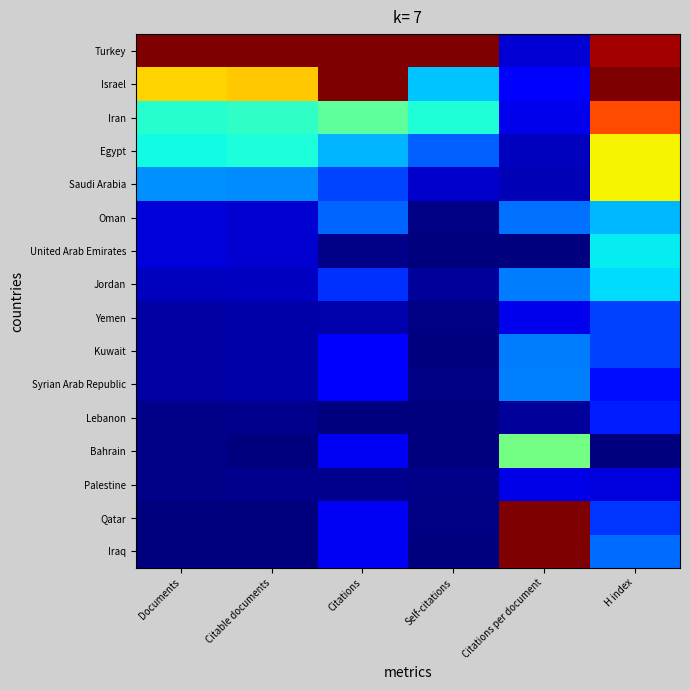

At how many categories does at least one series exceed 0?

6